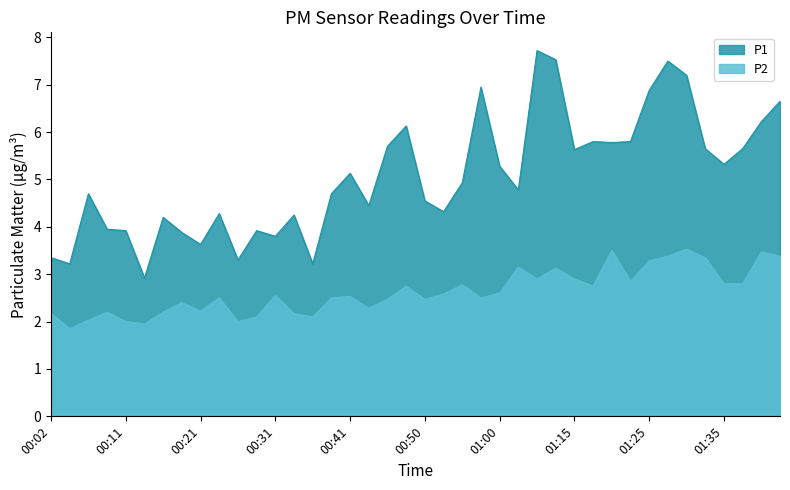

How many values in the P1 series are below 4?

11